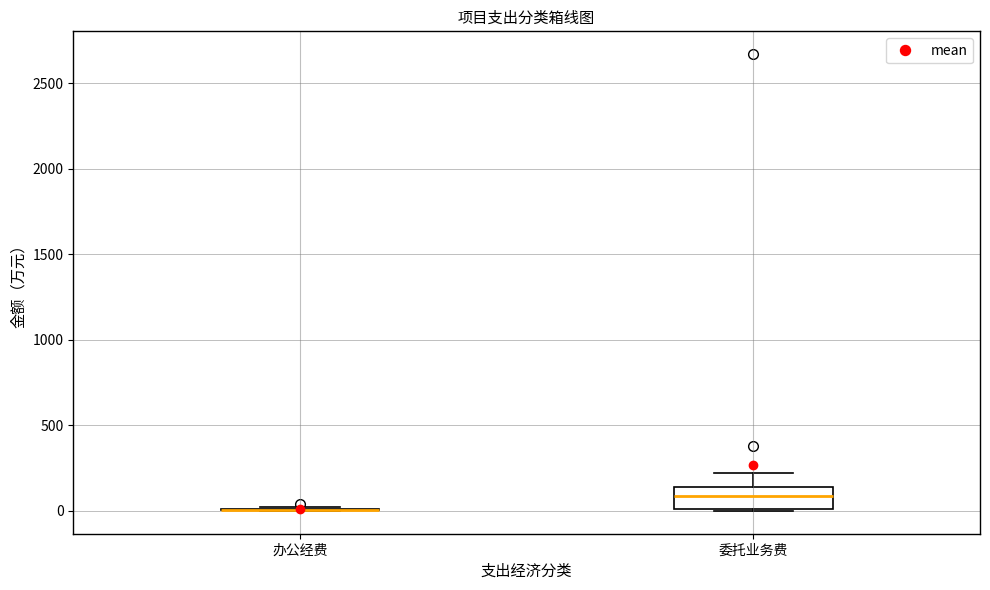

Reading left to right, transcribe this box plot: for each box, give where its median line is, the range the box spans, and where its two whiskers end, as read against the y-axis. The values are not printed on the chart, so give them approximately, as read against the axis.

办公经费: box collapsed to a line at 0, whiskers 0 to 0
委托业务费: median 100, box 0 to 150, whiskers 0 to 250